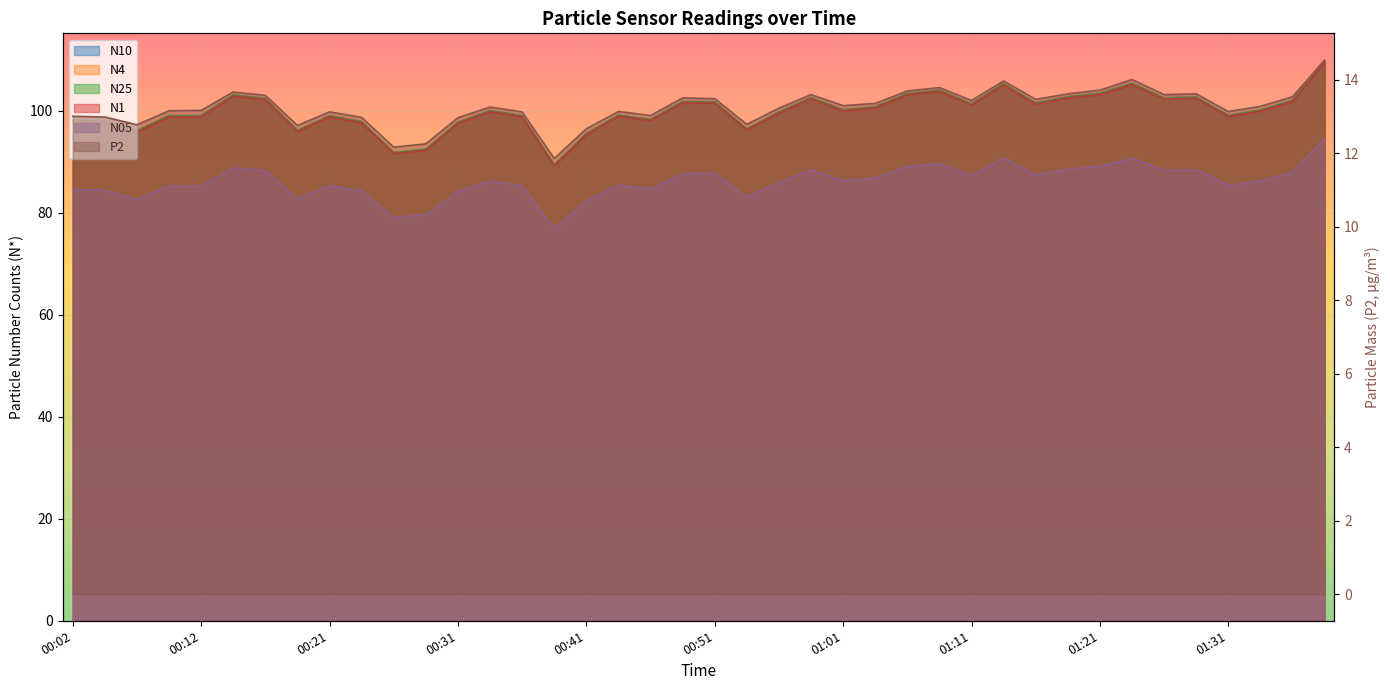

Between 00:07 and 00:41, which series saw the biggest shift?

N10